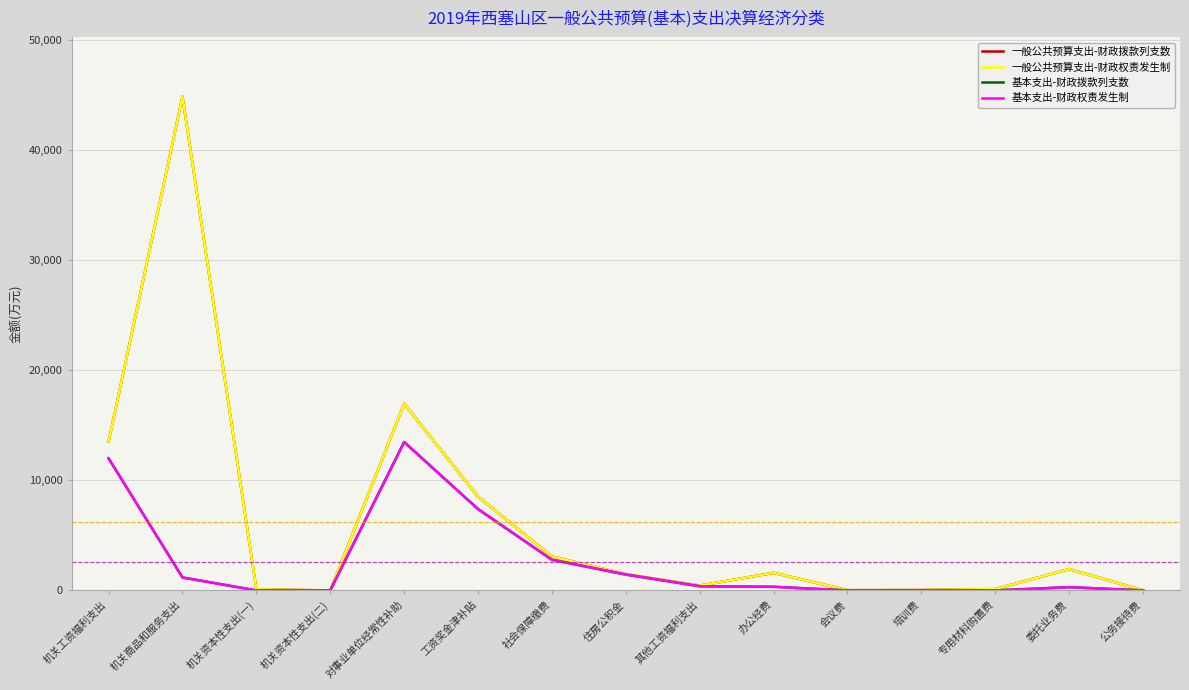

Rank the categories by 一般公共预算支出-财政拨款列支数 value from highest to lowest.

机关商品和服务支出, 对事业单位经常性补助, 机关工资福利支出, 工资奖金津补贴, 社会保障缴费, 委托业务费, 办公经费, 住房公积金, 其他工资福利支出, 专用材料购置费, 机关资本性支出(一), 培训费, 会议费, 公务接待费, 机关资本性支出(二)